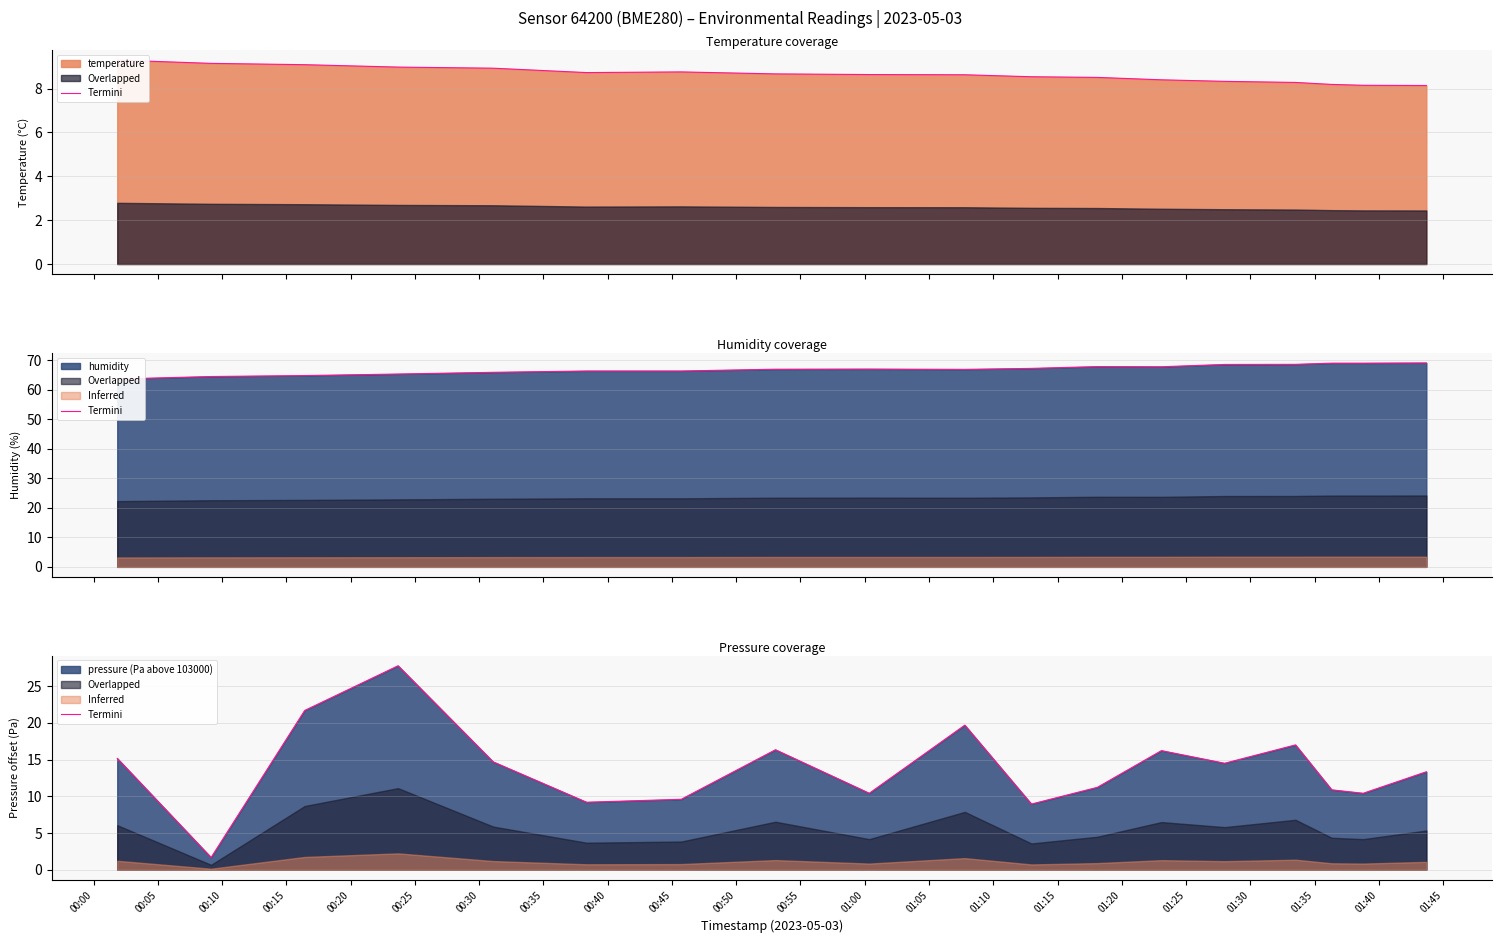

Reading right to left, what are all the values shown in this chart?

13.3	10.4	10.9	17.0	14.5	16.2	11.2	8.9	19.7	10.4	16.3	9.6	9.2	14.7	27.8	21.7	1.7	15.2